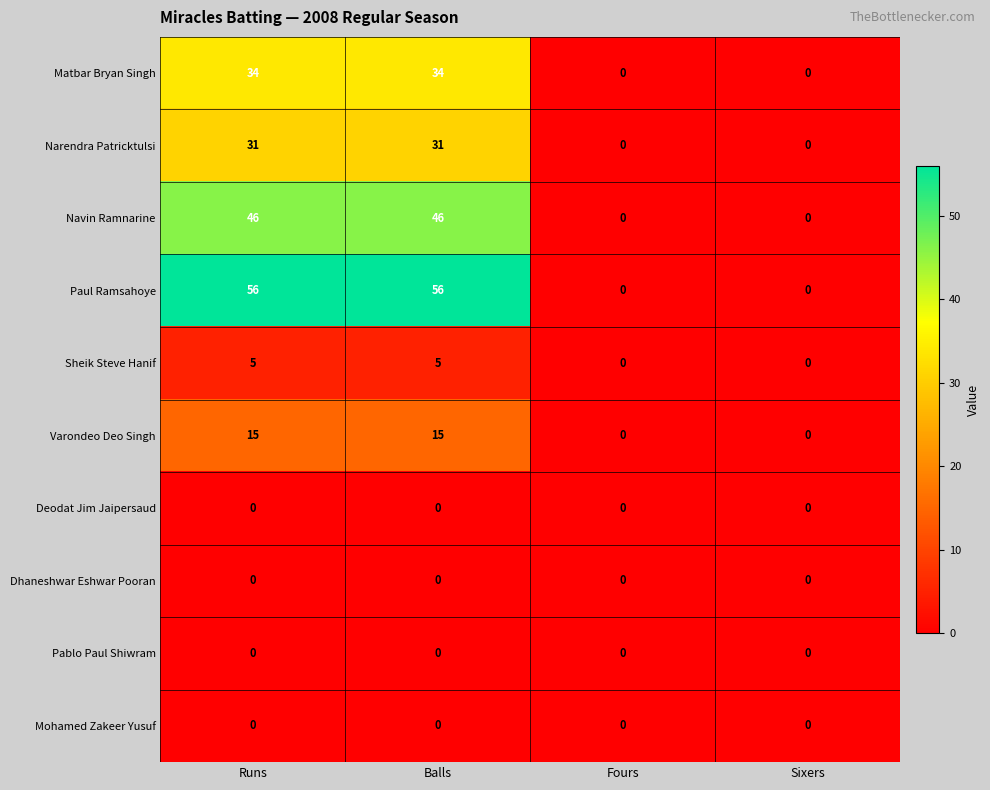

Which series has the largest total across all categories?

Paul Ramsahoye